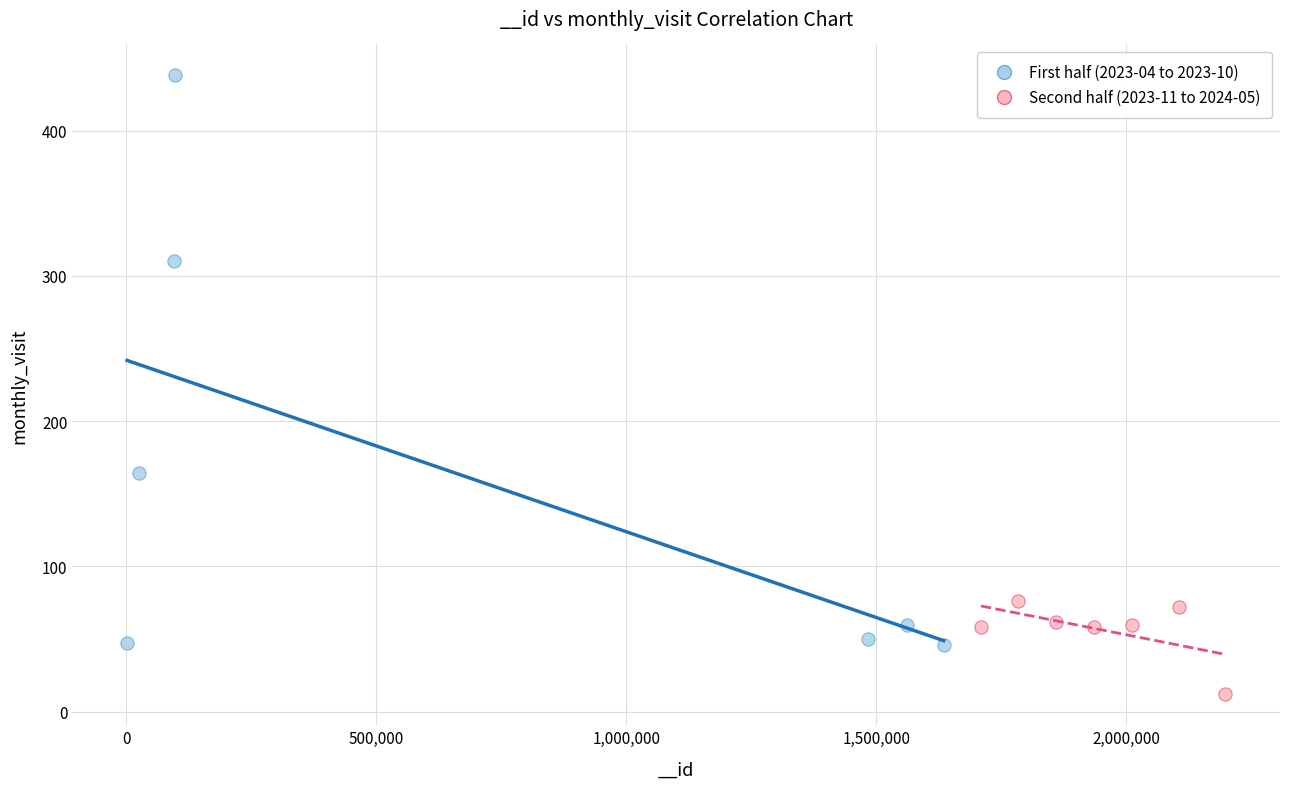

Which series contains the highest Y value?

First half (2023-04 to 2023-10)